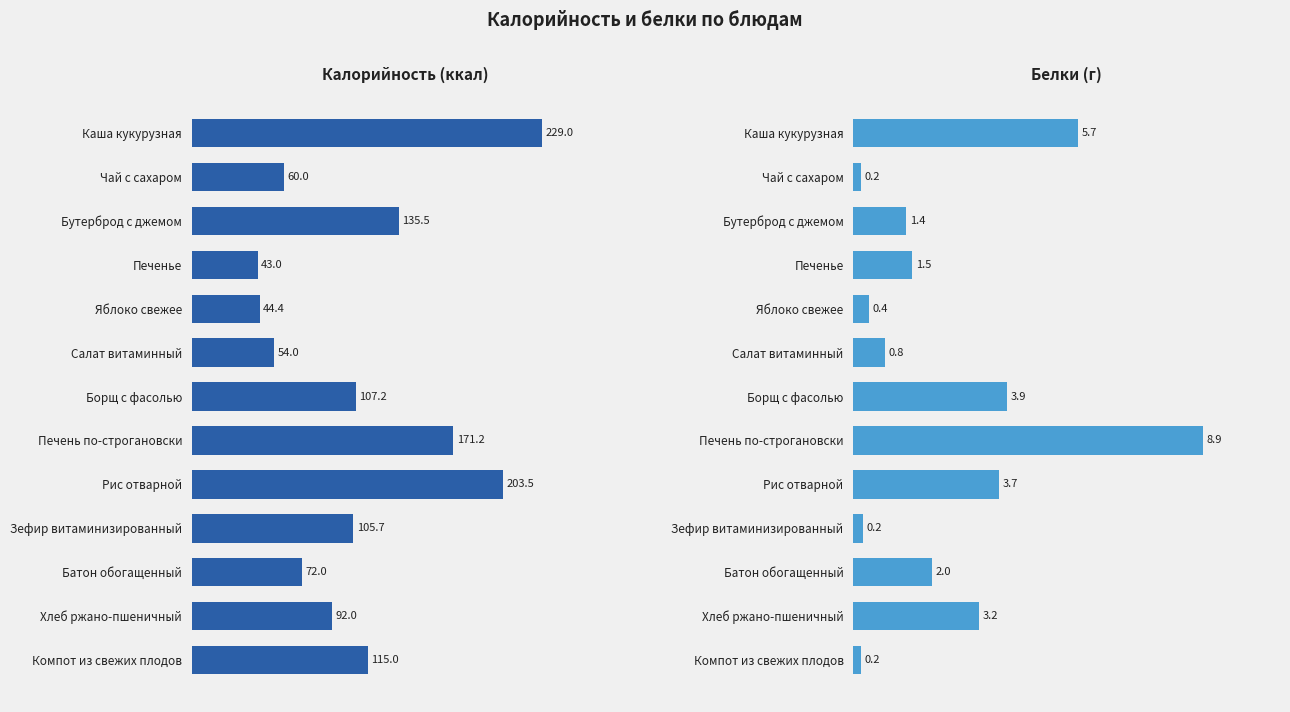

Is the value of Калорийность (ккал) at Бутерброд с джемом greater than the value of Белки (г) at Печенье?

Yes